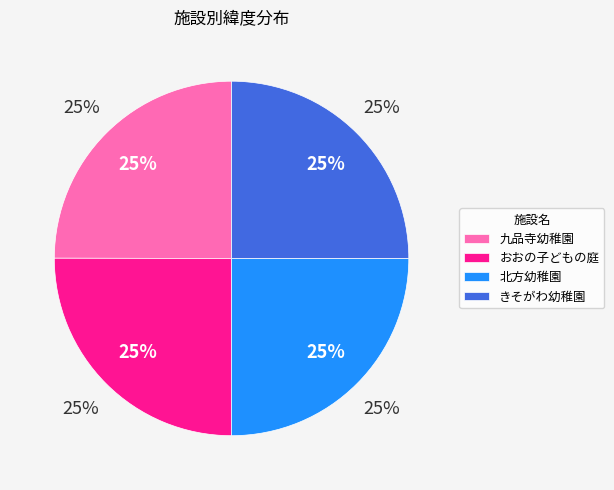

Rank the categories by value from lowest to highest.

九品寺幼稚園, きそがわ幼稚園, おおの子どもの庭, 北方幼稚園